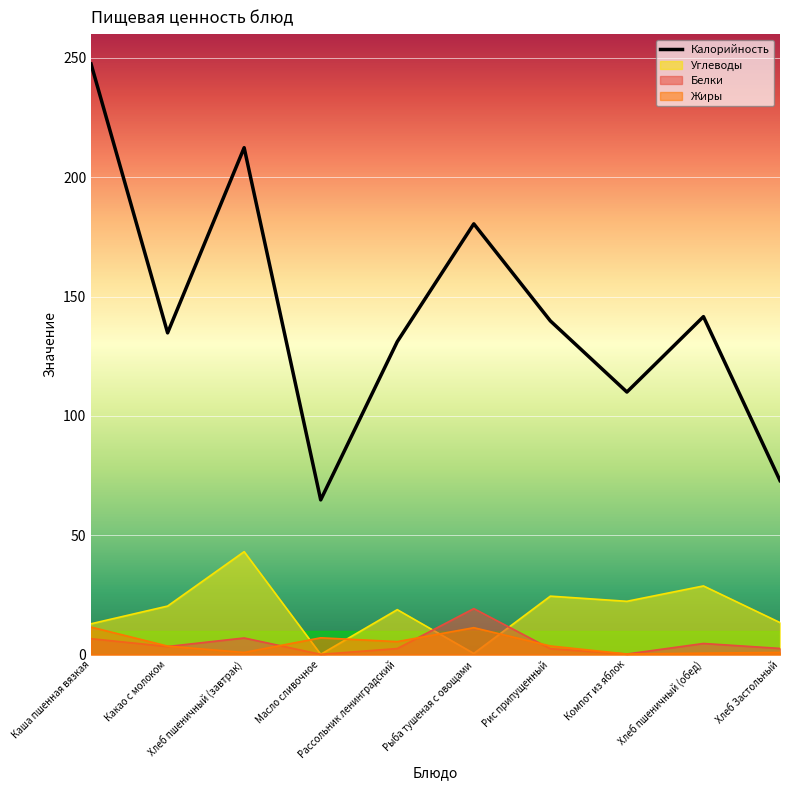

Between which two adjacent categories do Жиры and Белки first intersect?

Какао с молоком and Хлеб пшеничный (завтрак)